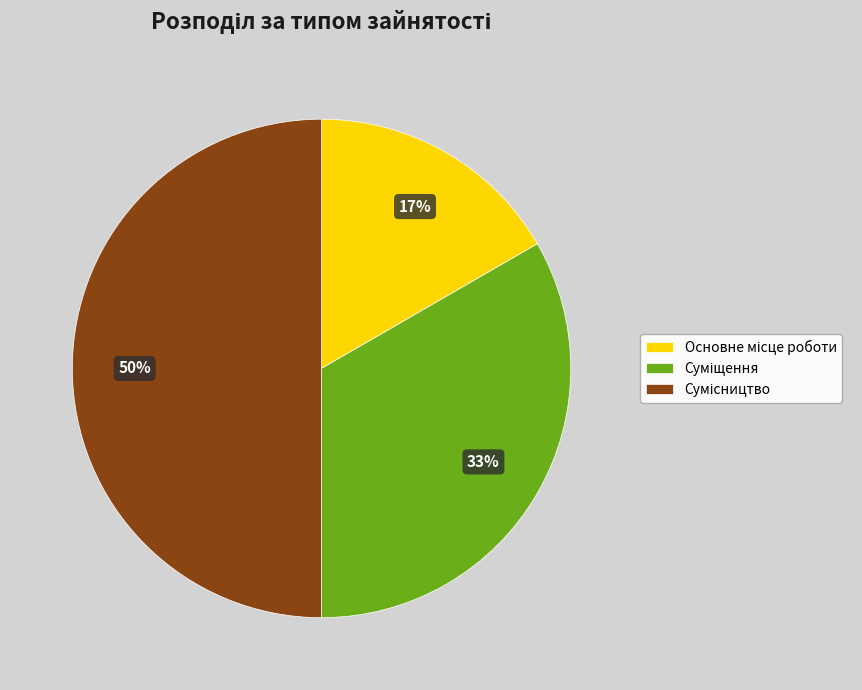

To the nearest percent, what is the difference between the largest and smallest slice percentages?

33%